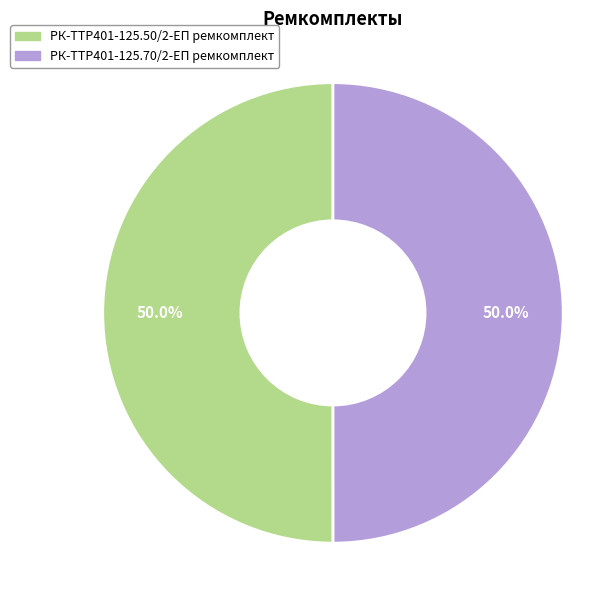

Combined, do РК-TTР401-125.70/2-ЕП ремкомплект and РК-TTР401-125.50/2-ЕП ремкомплект account for over 50%?

Yes